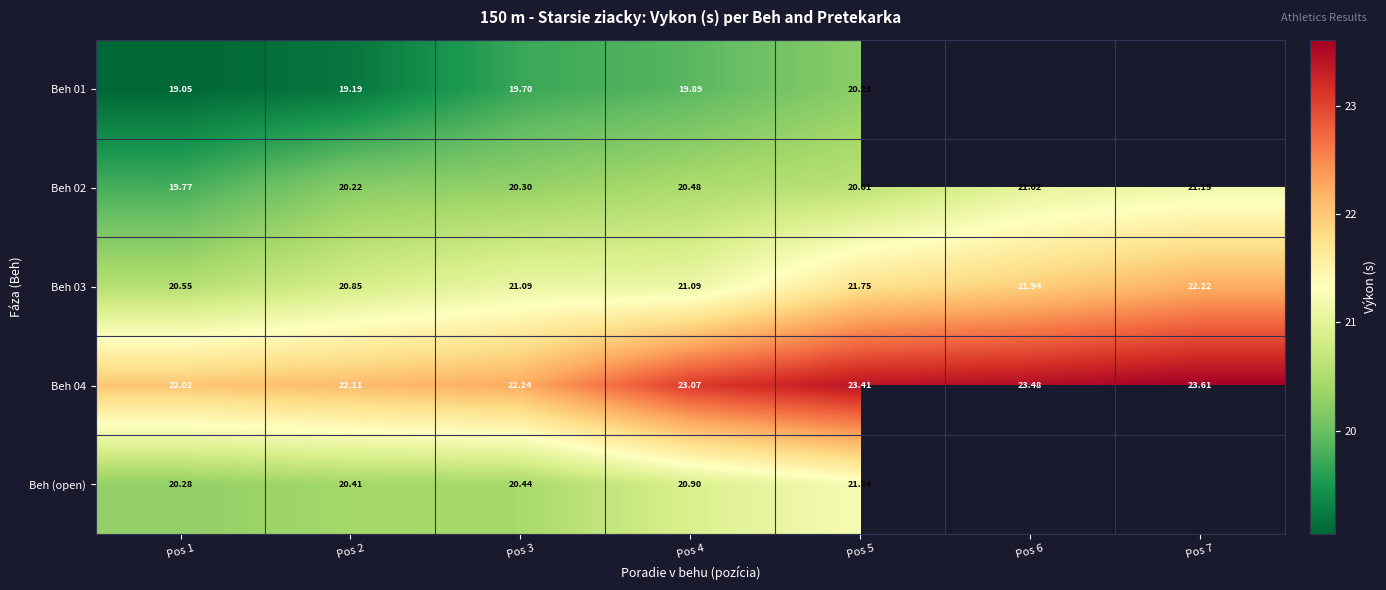

At Pos 3, list the series in order from largest to smallest.

Beh 04, Beh 03, Beh (open), Beh 02, Beh 01